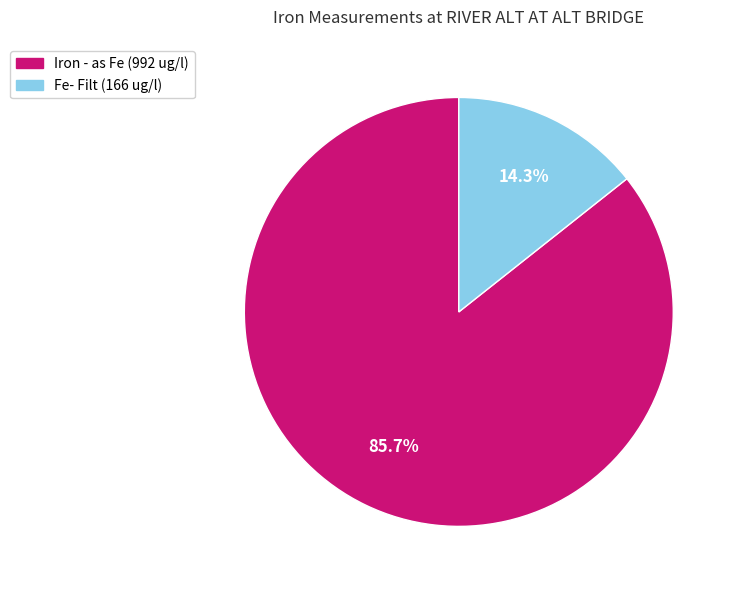

What portion of the pie excludes Fe- Filt?

85.7%